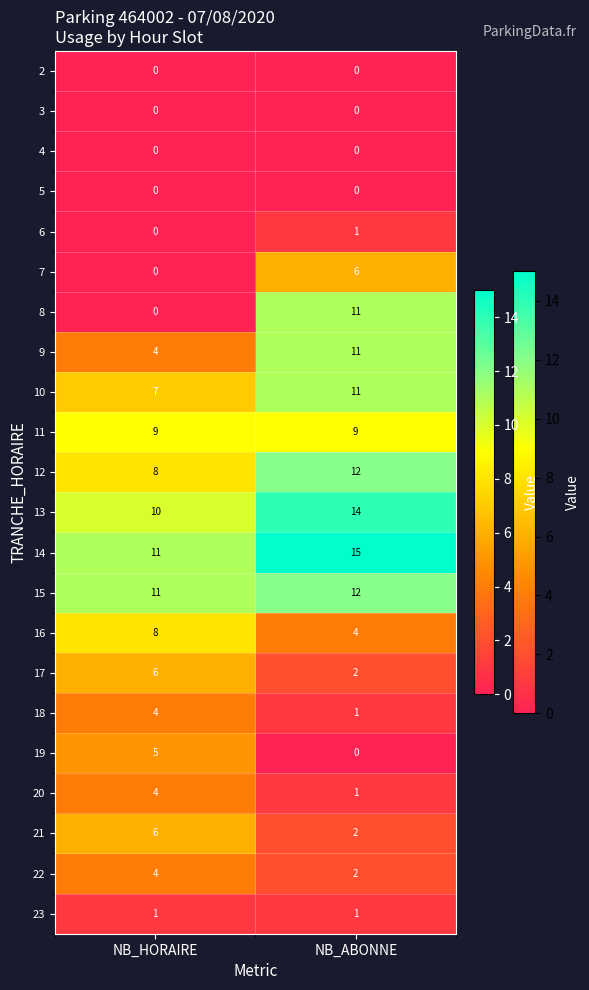

Which category has the lowest value in the 10 series?

NB_HORAIRE